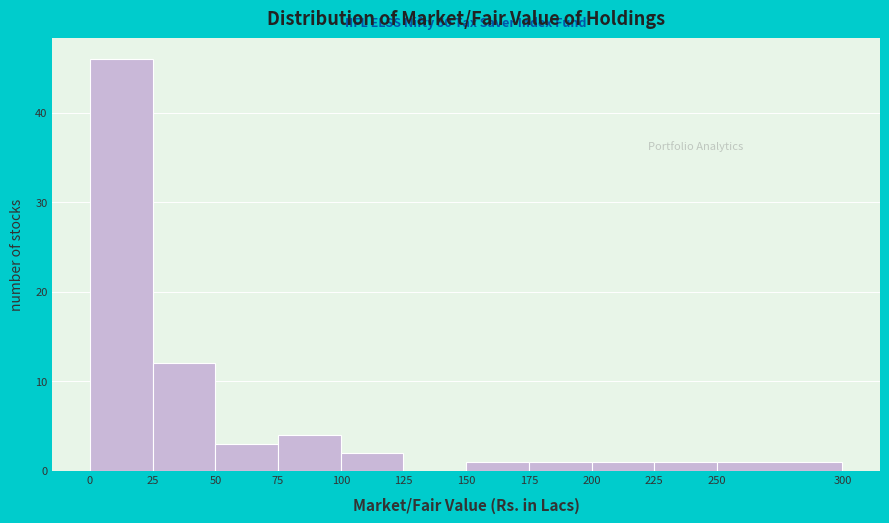

Over which range of the x-axis is the bar tallest?

0 to 25